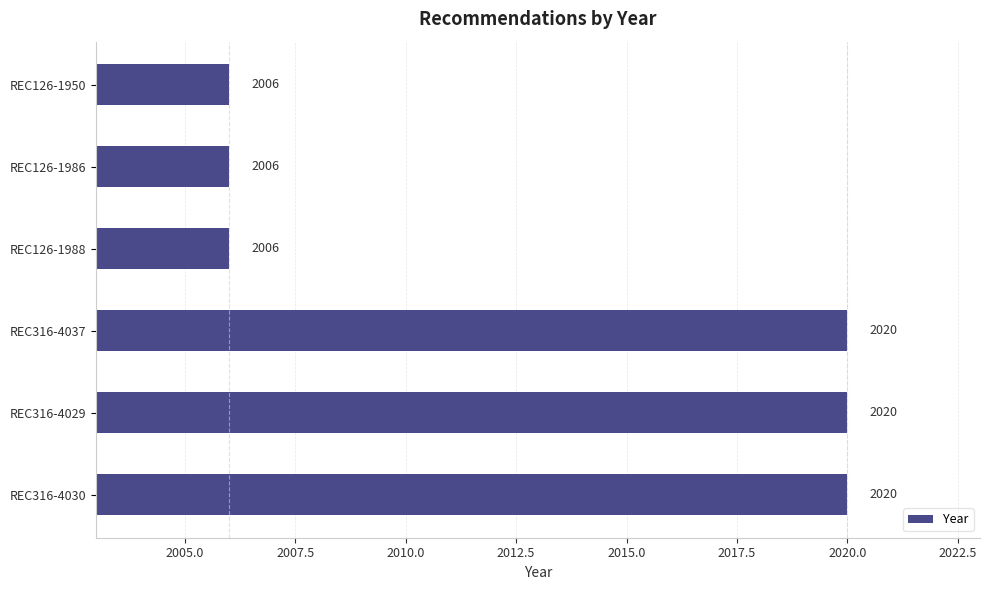

Which has a higher value, REC126-1988 or REC316-4037?

REC316-4037